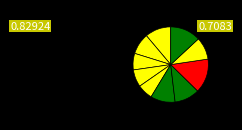

How many slices are in this pie chart?

10